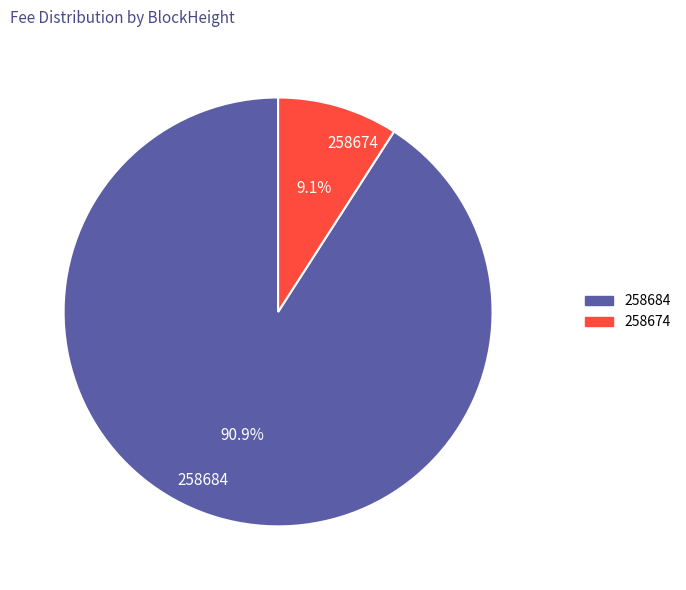

Which slice is the largest?

258684